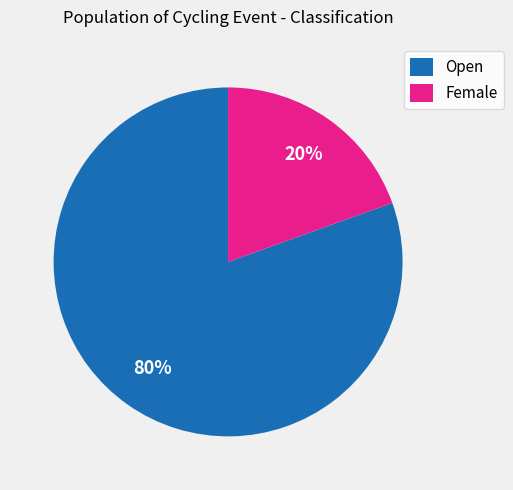

True or false: Open accounts for 93% of the total.

False